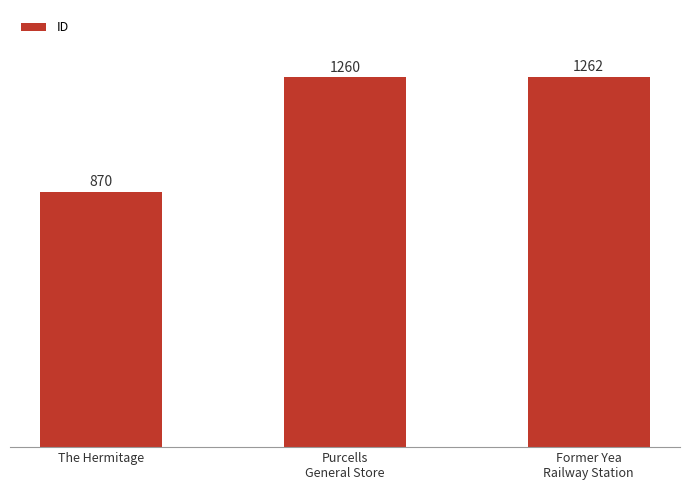

Reading left to right, transcribe all the data shown in this chart.

The Hermitage=870	Purcells
General Store=1260	Former Yea
Railway Station=1262